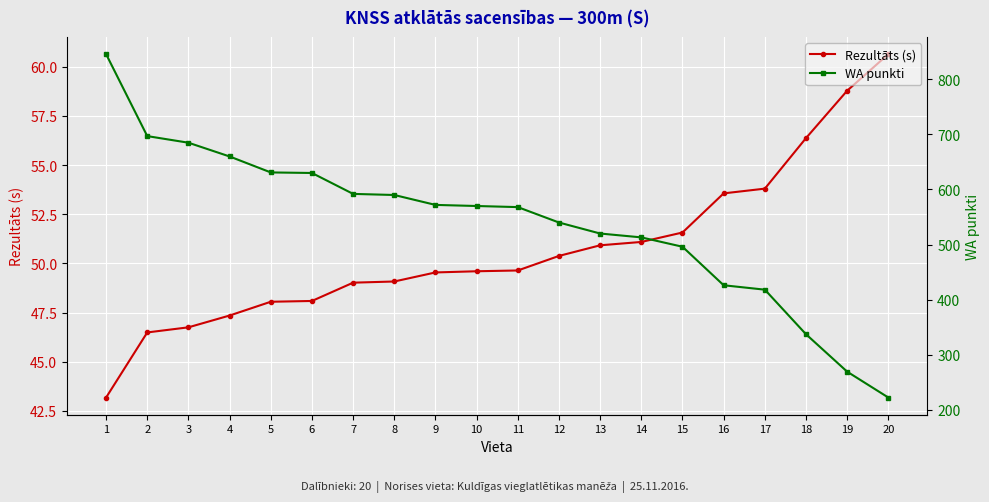

Between 4 and 9, which series saw the biggest shift?

WA punkti